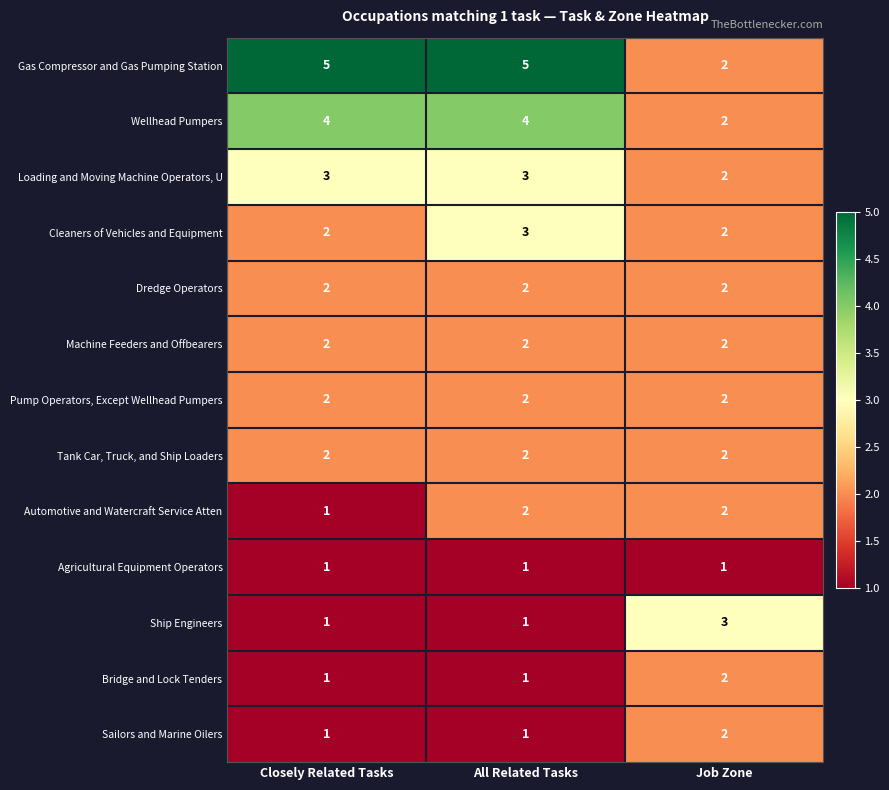

Which series has the largest range (max minus min)?

Gas Compressor and Gas Pumping Station